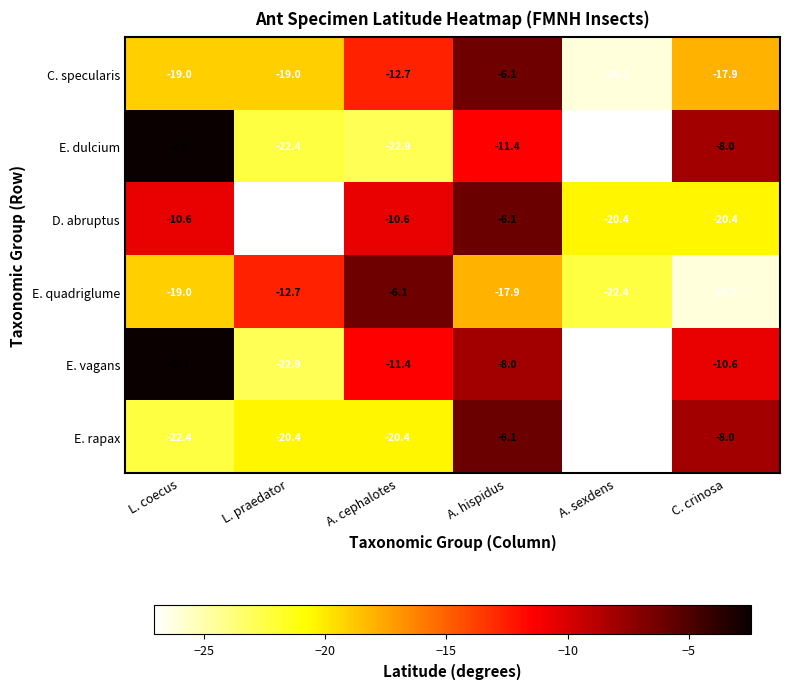

Is it true that E. dulcium equals -17.5 at A. sexdens?

False